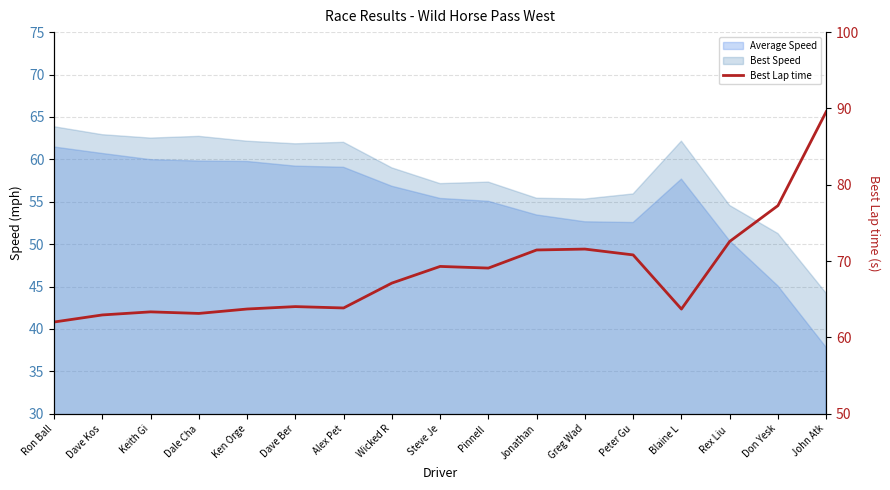

What position from the right is John Atk?

1